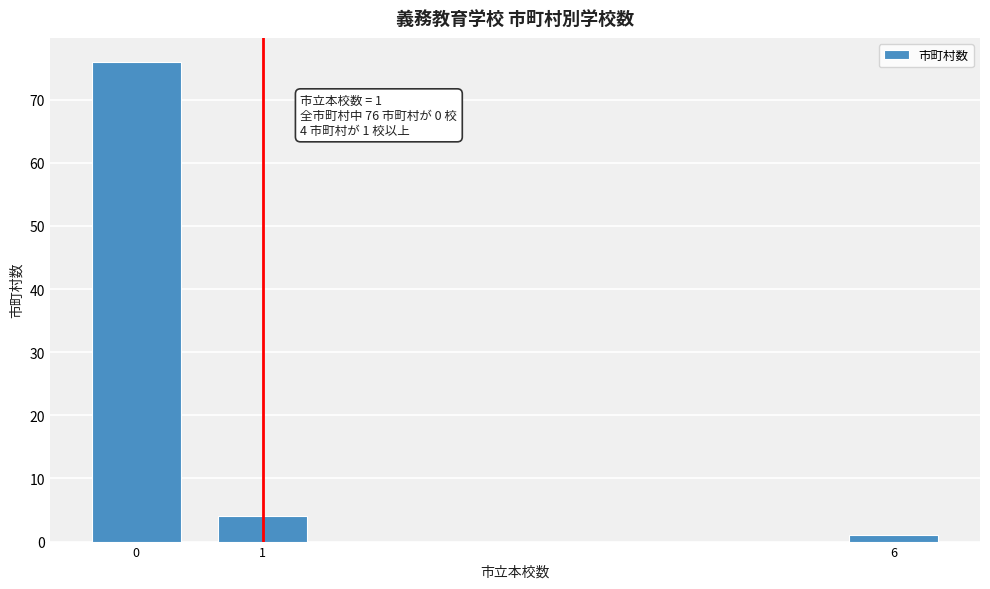

Reading left to right, what are all the values shown in this chart?

0=76	1=4	6=1